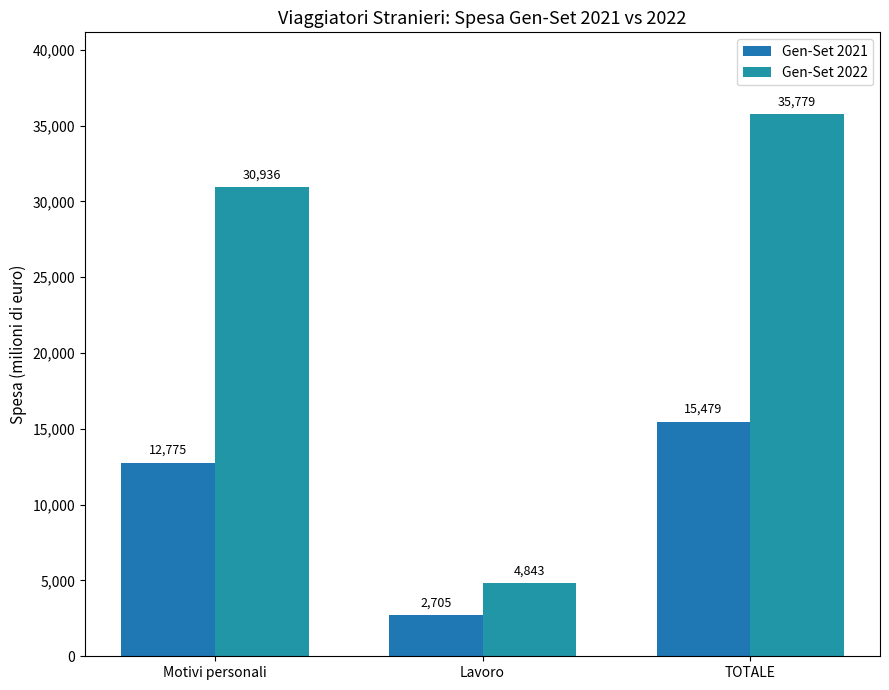

The value of Gen-Set 2021 at Lavoro is 2704.7. True or false?

True